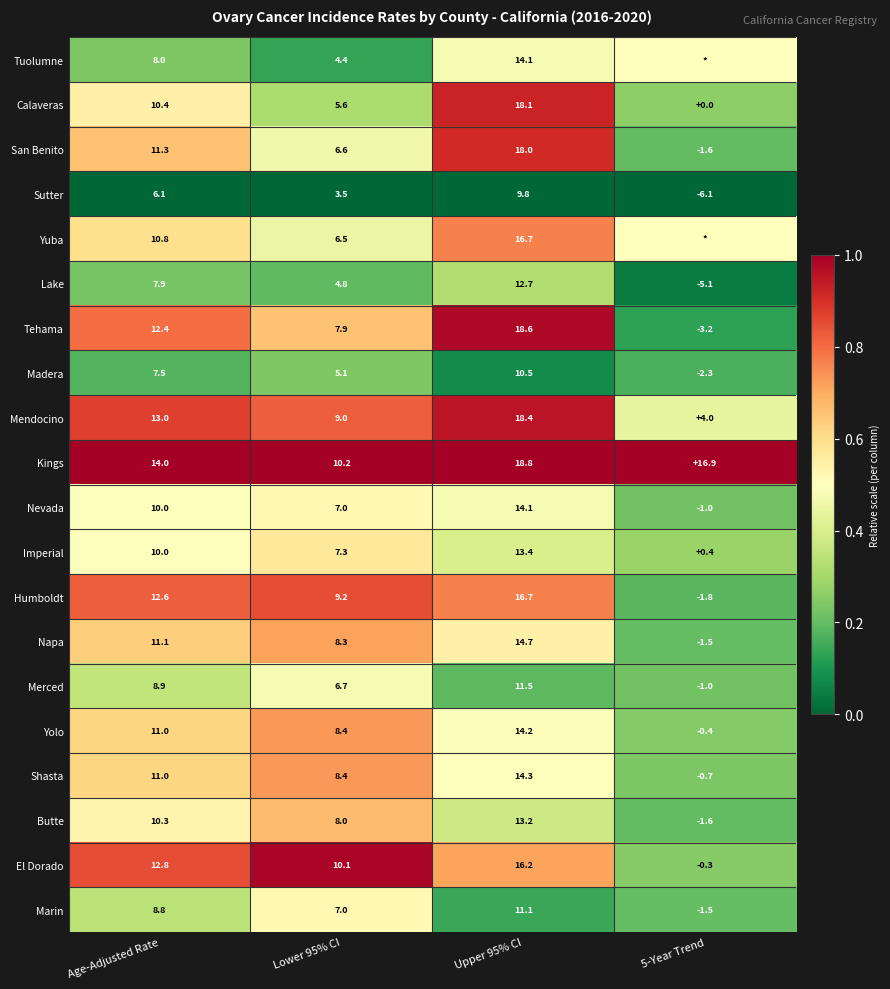

Is it true that Kings equals 14.0 at Age-Adjusted Rate?

True